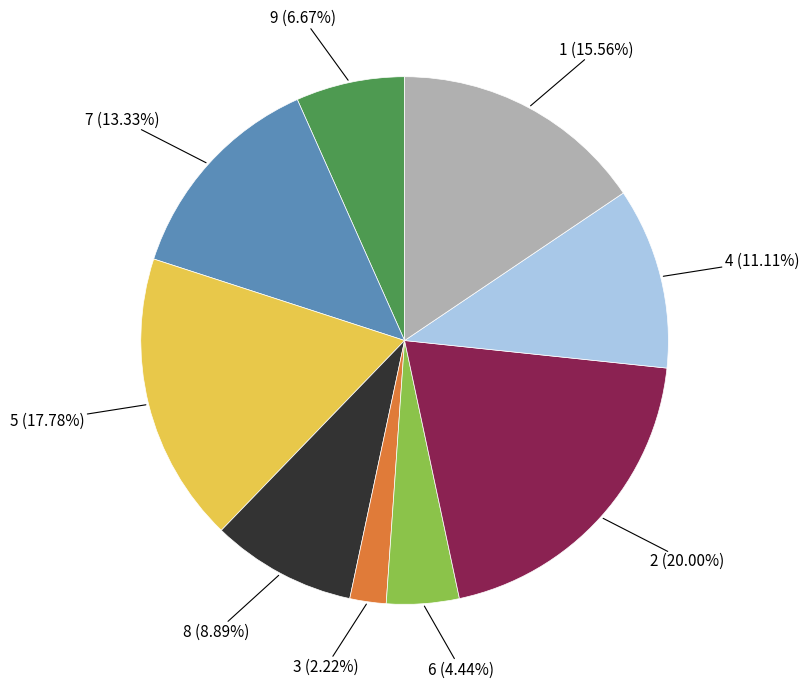

Does any single category account for the majority?

No